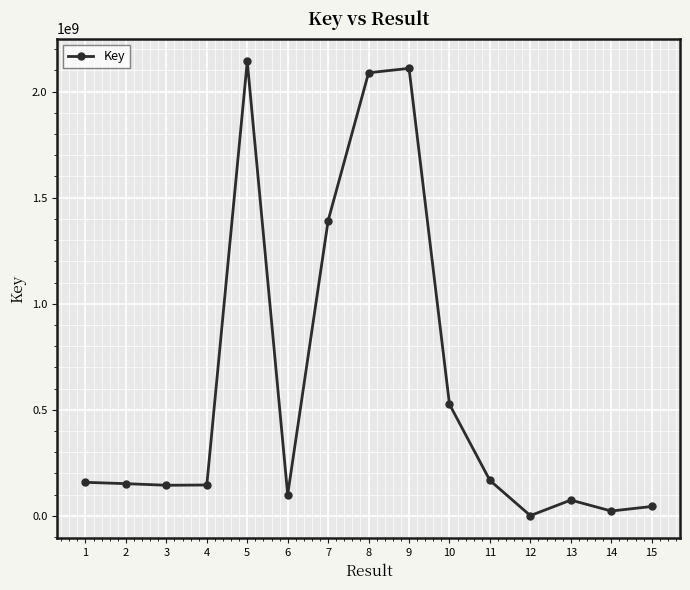

How many lines are shown in the chart?

1